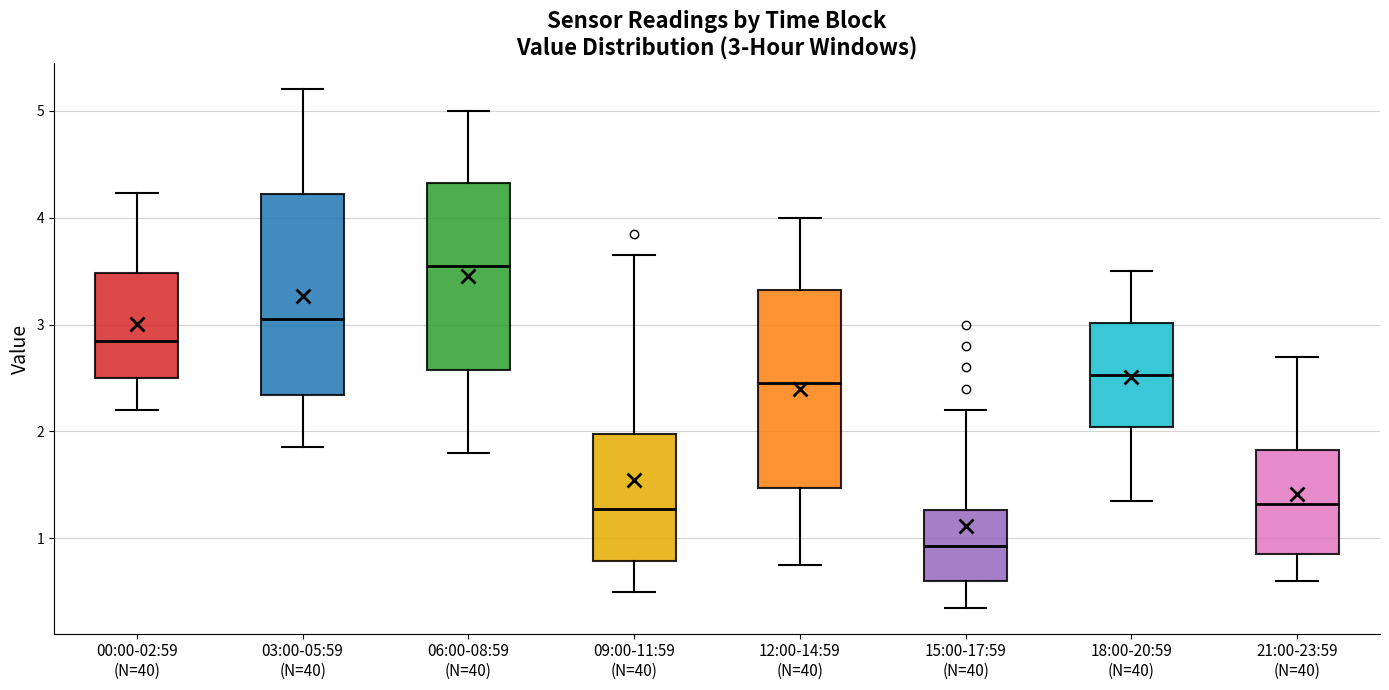

Which box's median line is the highest?

06:00-08:59 (N=40)